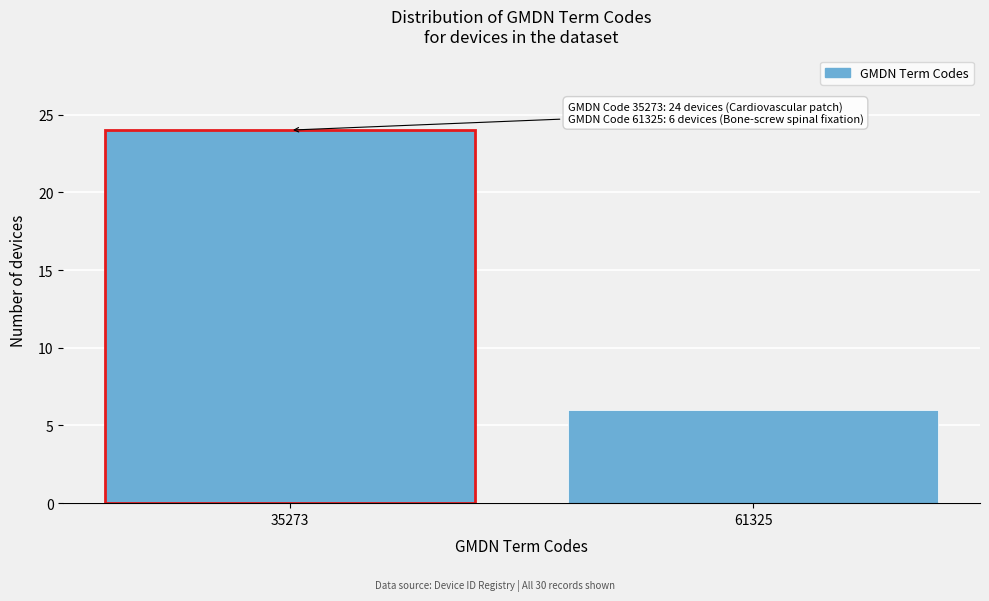

Reading right to left, extract all data points from this chart.

61325=6	35273=24